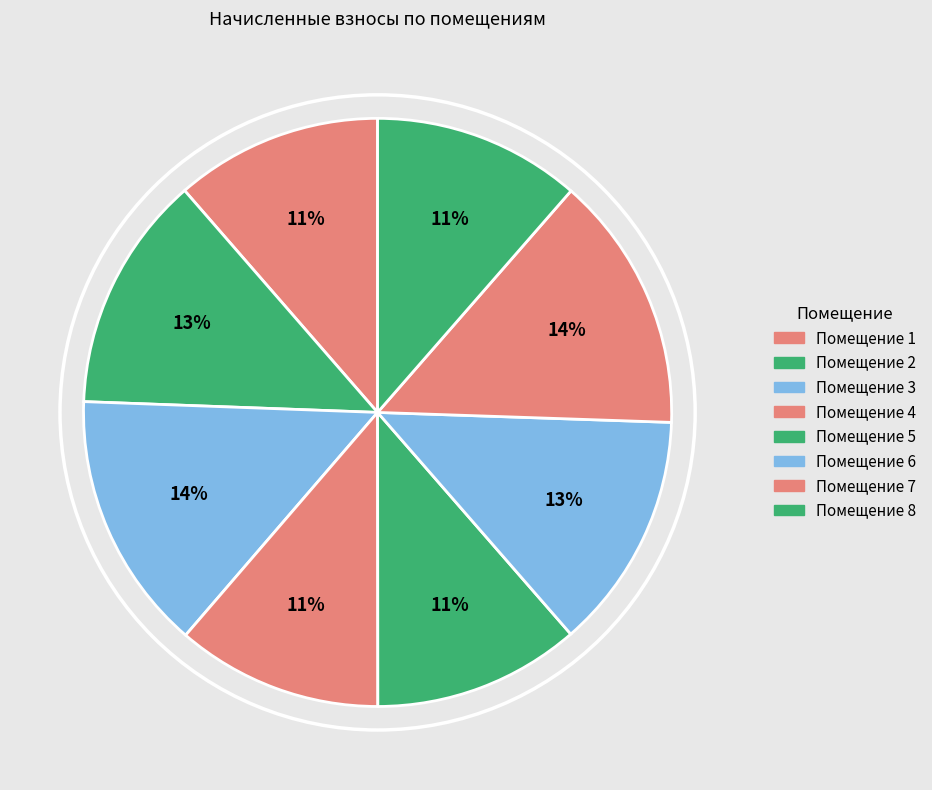

How many segments does this pie chart have?

8